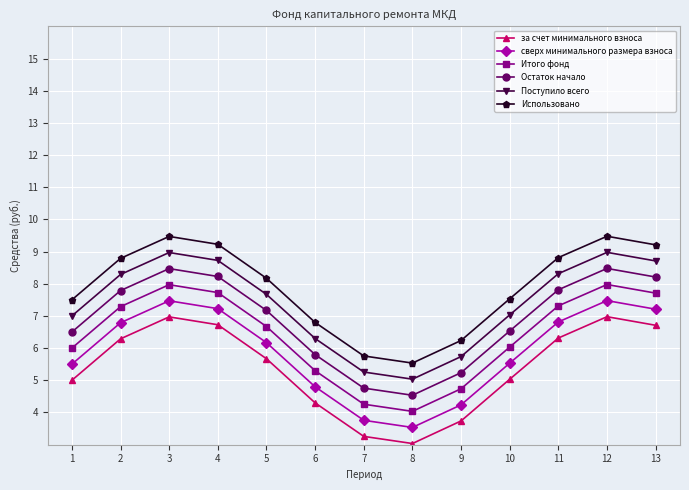

What is the sum of all Использовано values?

102.5